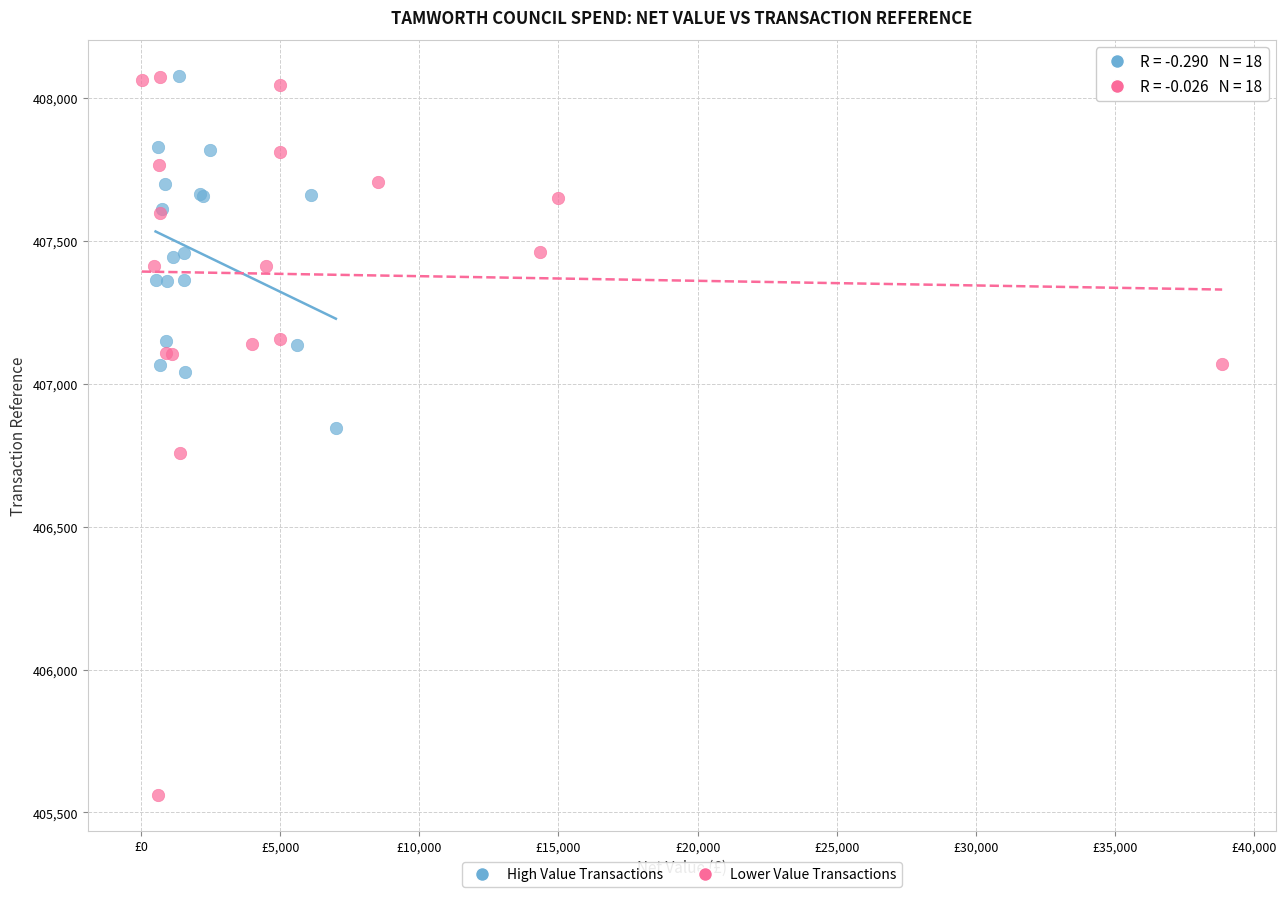

Which series contains the lowest Y value?

Lower Value Transactions